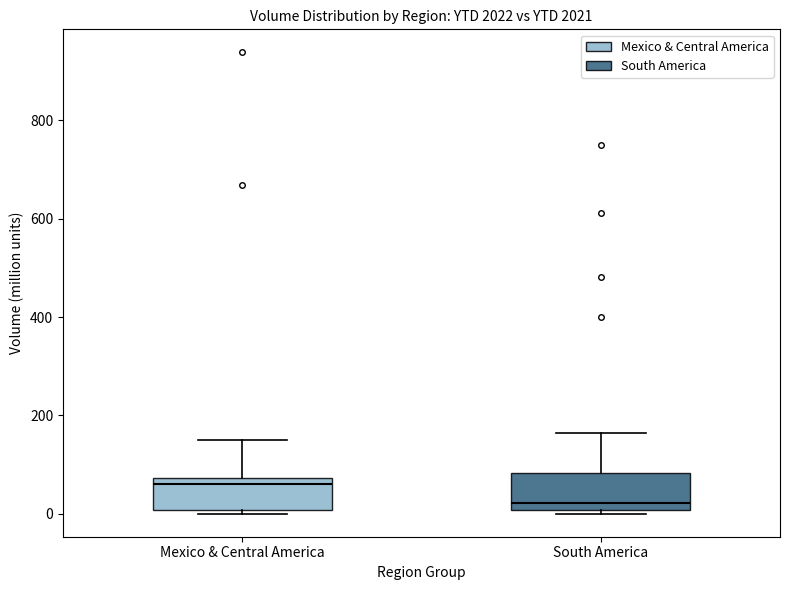

Reading left to right, transcribe this box plot: for each box, give where its median line is, the range the box spans, and where its two whiskers end, as read against the y-axis. The values are not printed on the chart, so give them approximately, as read against the axis.

Mexico & Central America: median 60, box 0 to 80, whiskers 0 (just below the box's lower edge) to 140
South America: median 20, box 0 to 80, whiskers 0 (just below the box's lower edge) to 160